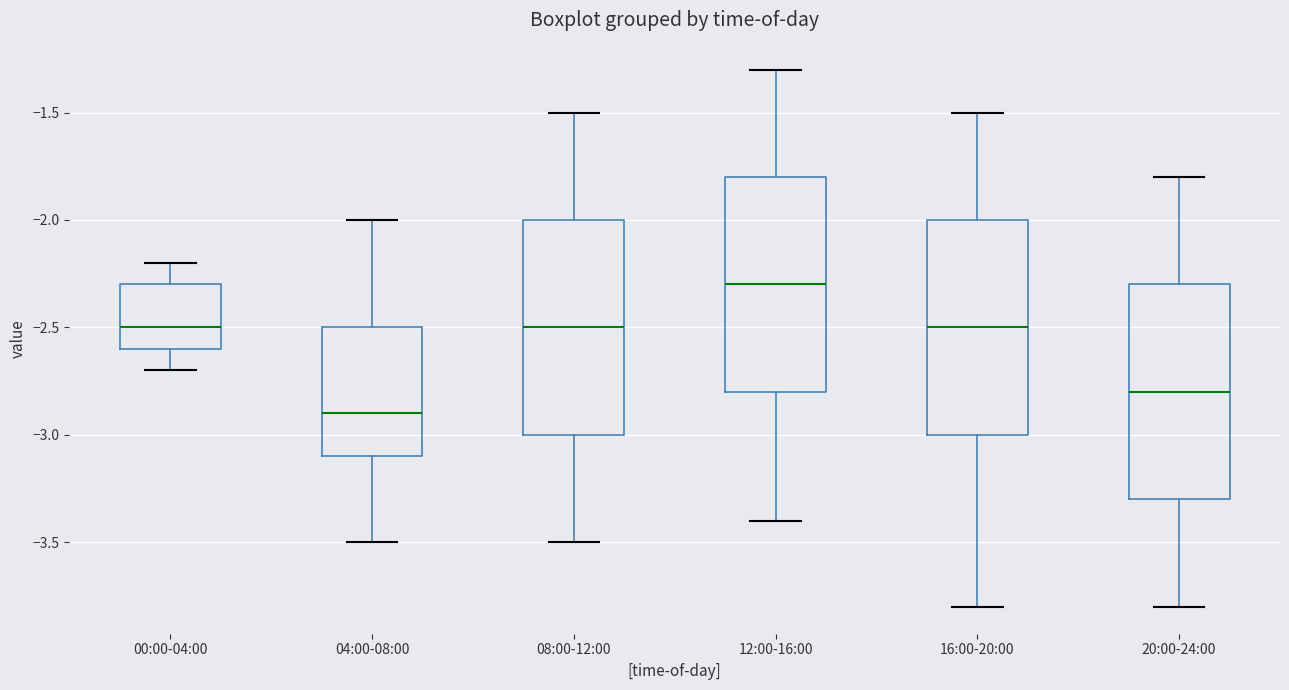

Which box has the lowest median line?

04:00-08:00